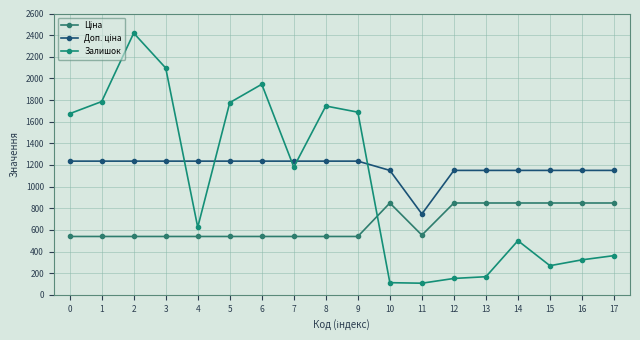

What is the total value across all series at 4?

2398.4